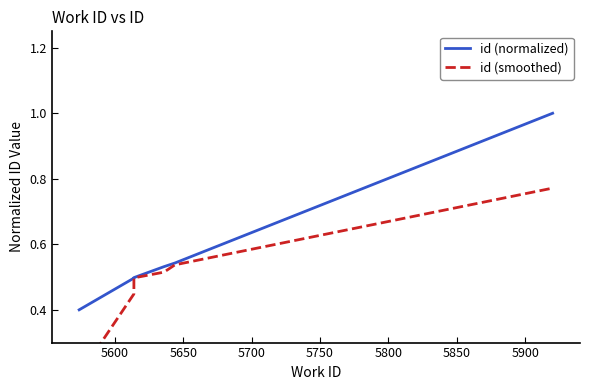

Which series has the largest total across all categories?

id (normalized)